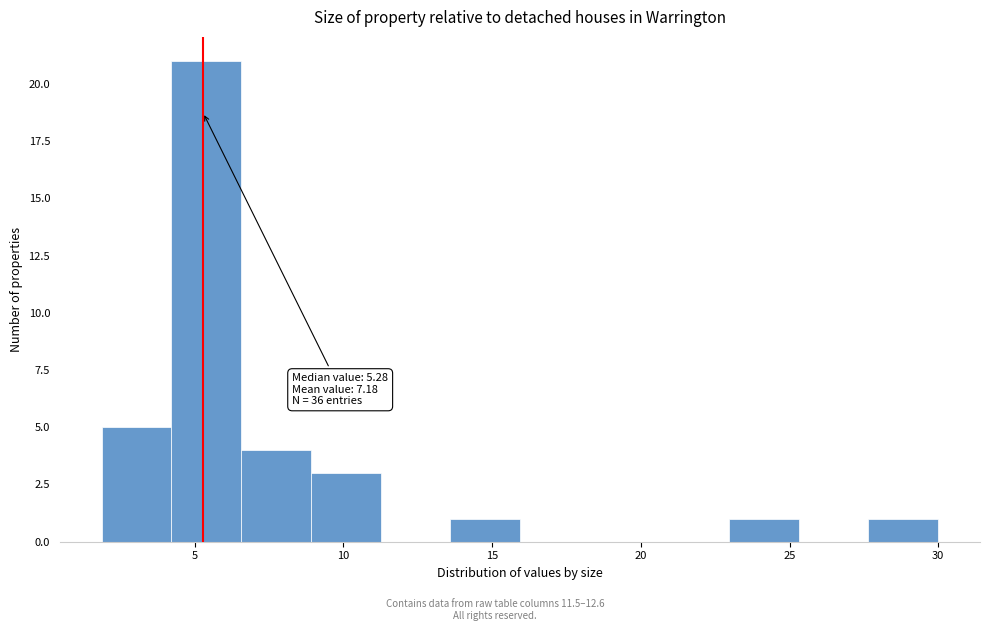

Over which range of the x-axis is the bar tallest?

4.0 to 6.5